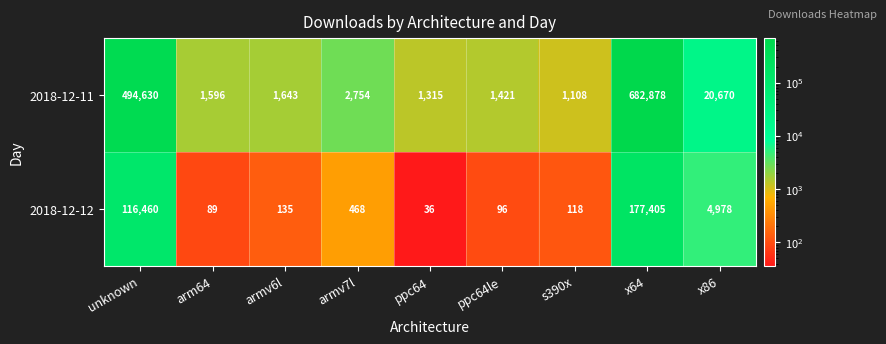

Which series has the widest spread of values?

2018-12-11